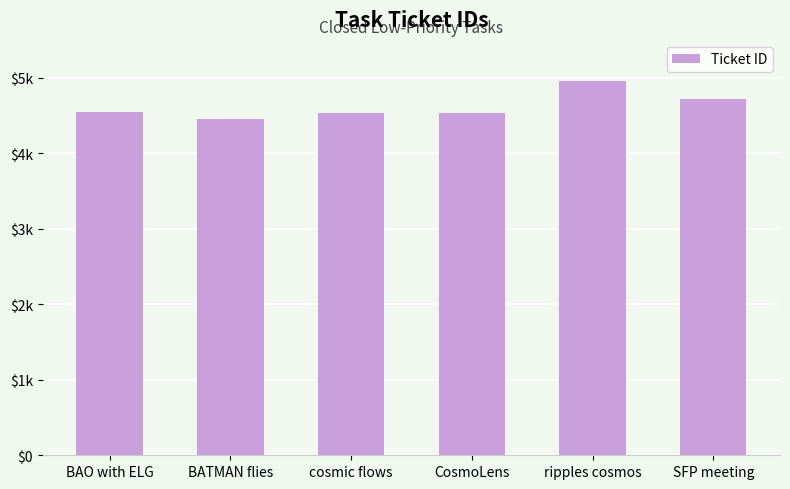

What is the minimum value shown in the chart?

4459